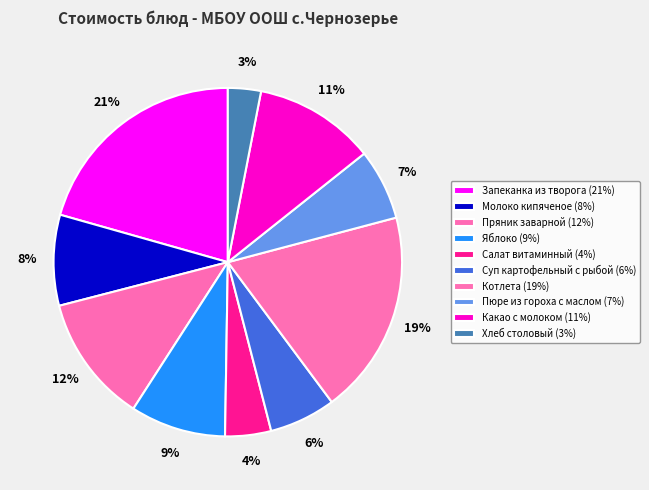

Is the sum of Запеканка из творога and Суп картофельный с рыбой greater than half?

No